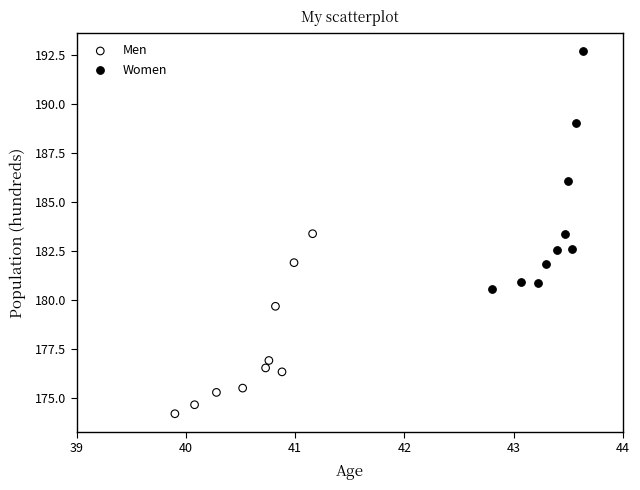

Which series reaches the minimum Y coordinate?

Men